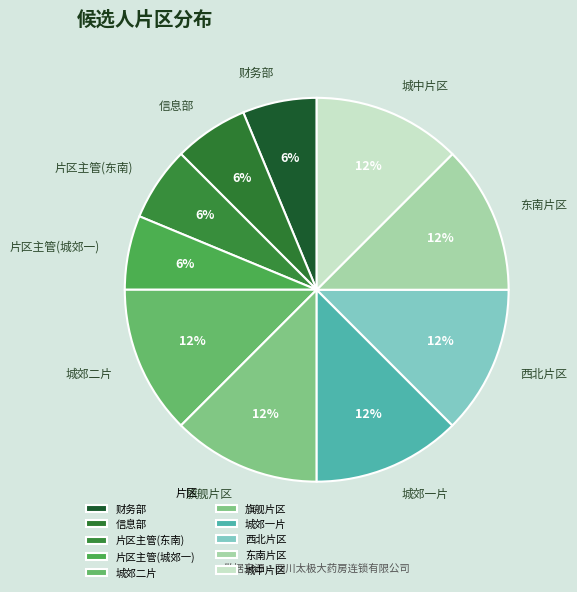

True or false: 旗舰片区 accounts for 12% of the total.

True